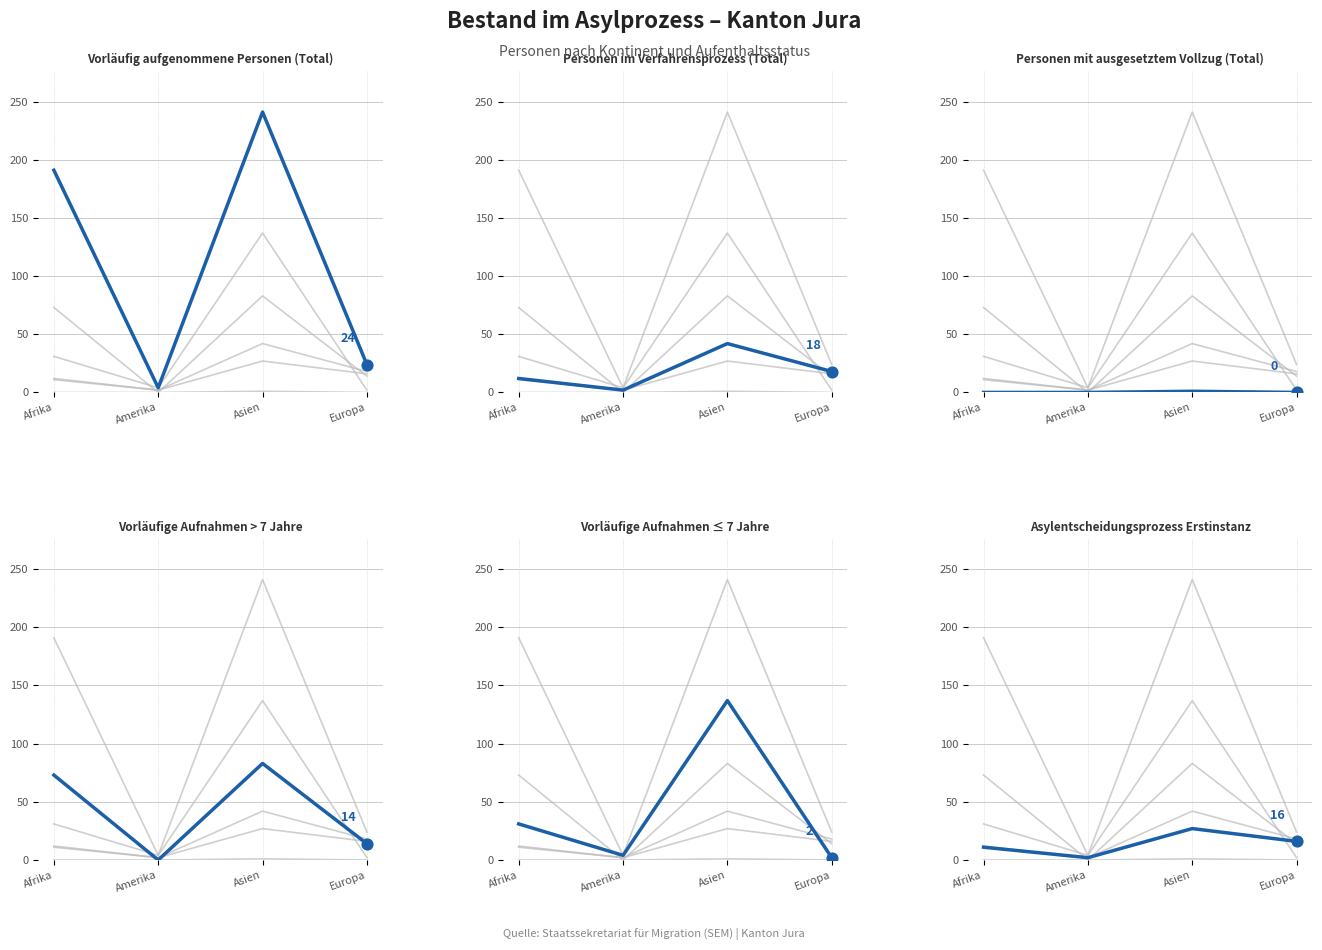

Which series contains the lowest Y value?

Personen mit ausgesetztem Vollzug (Total)